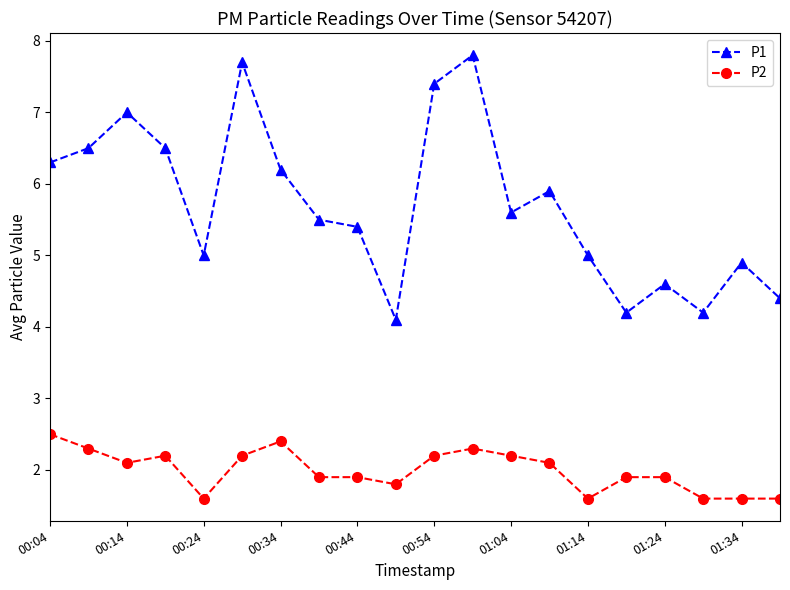

Rank the series by their maximum value, from highest to lowest.

P1, P2